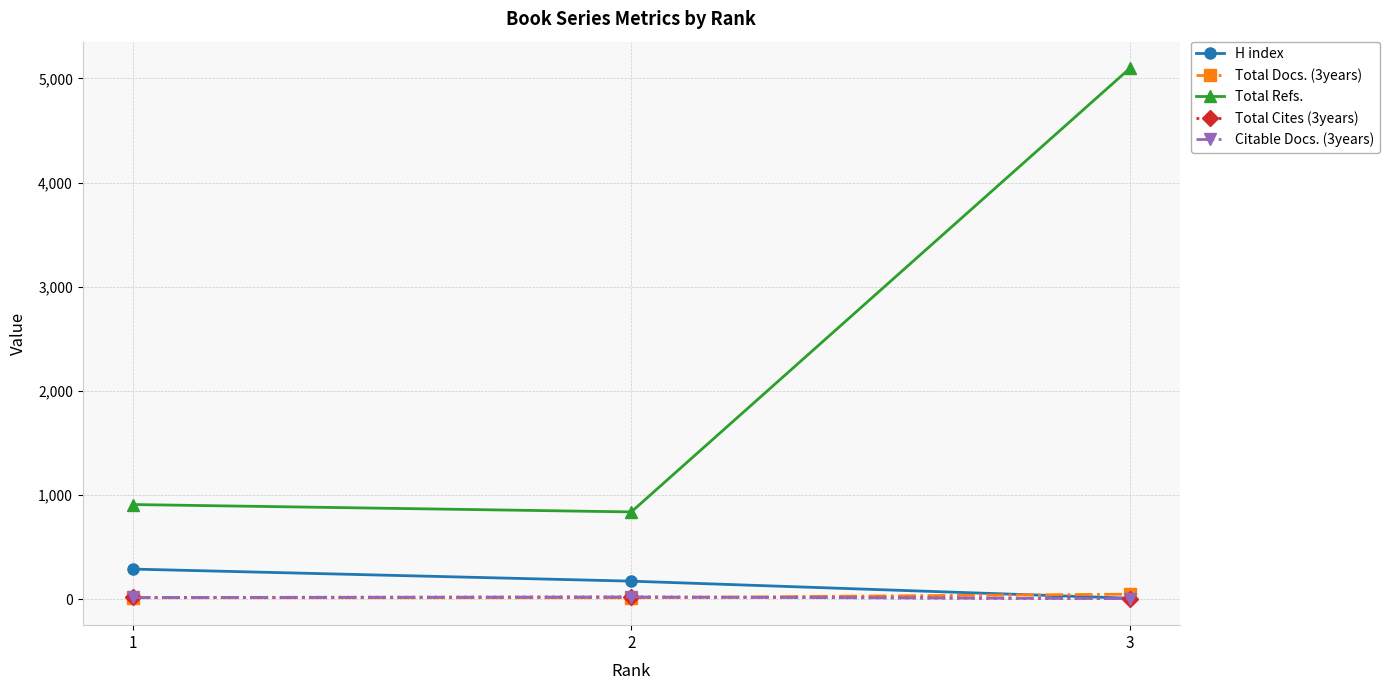

Is this an area chart (filled region under the line)?

No